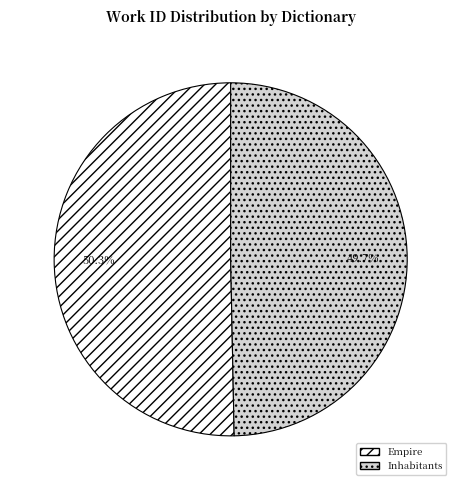

True or false: Empire accounts for 55% of the total.

False